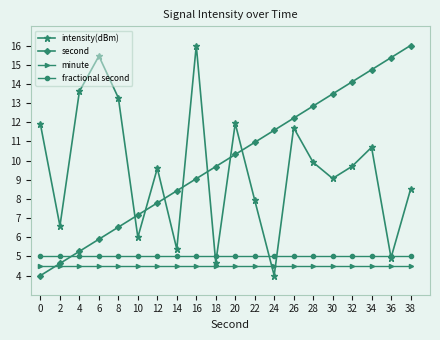

What is the average value of the second series?

10.0